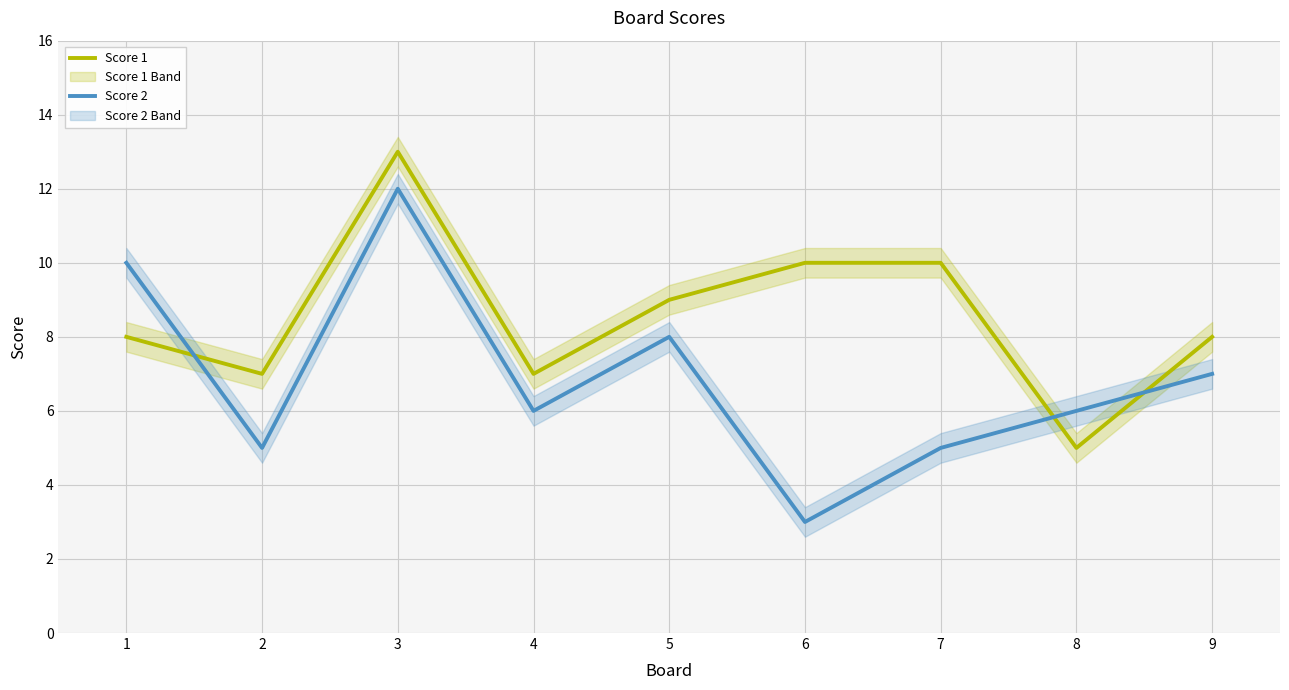

Rank the series by their maximum value, from highest to lowest.

Score 1, Score 2